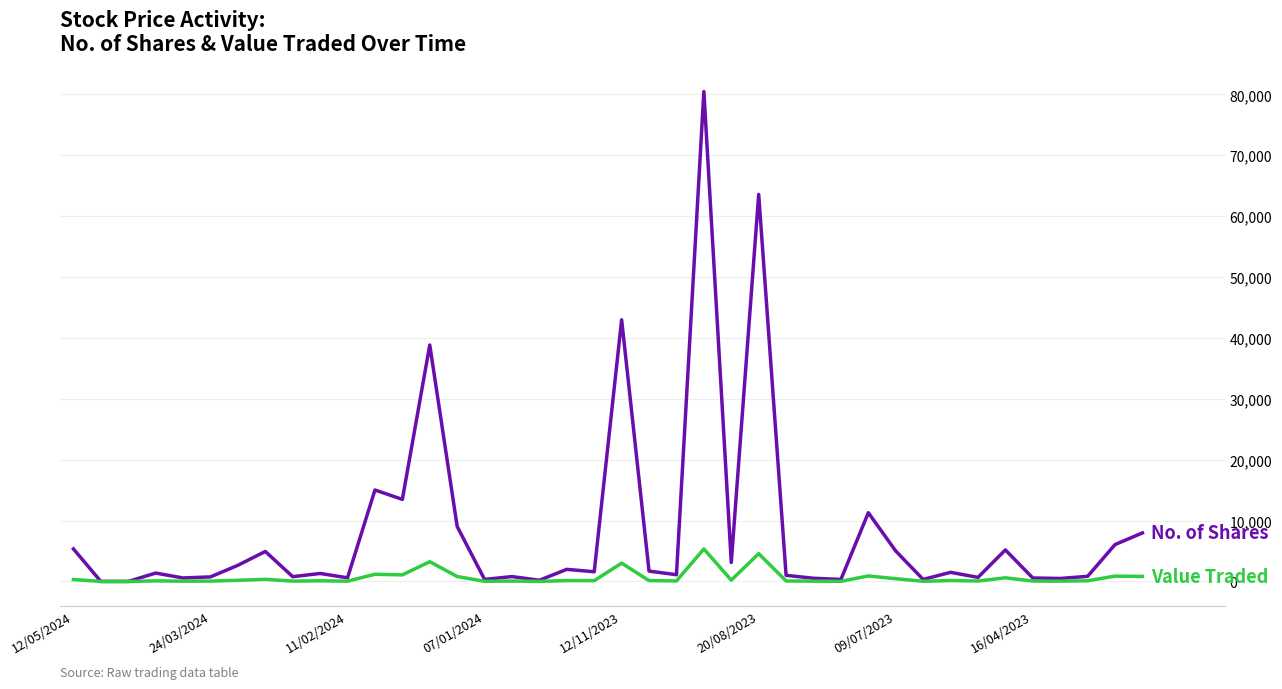

What is the greatest value displayed?

80454